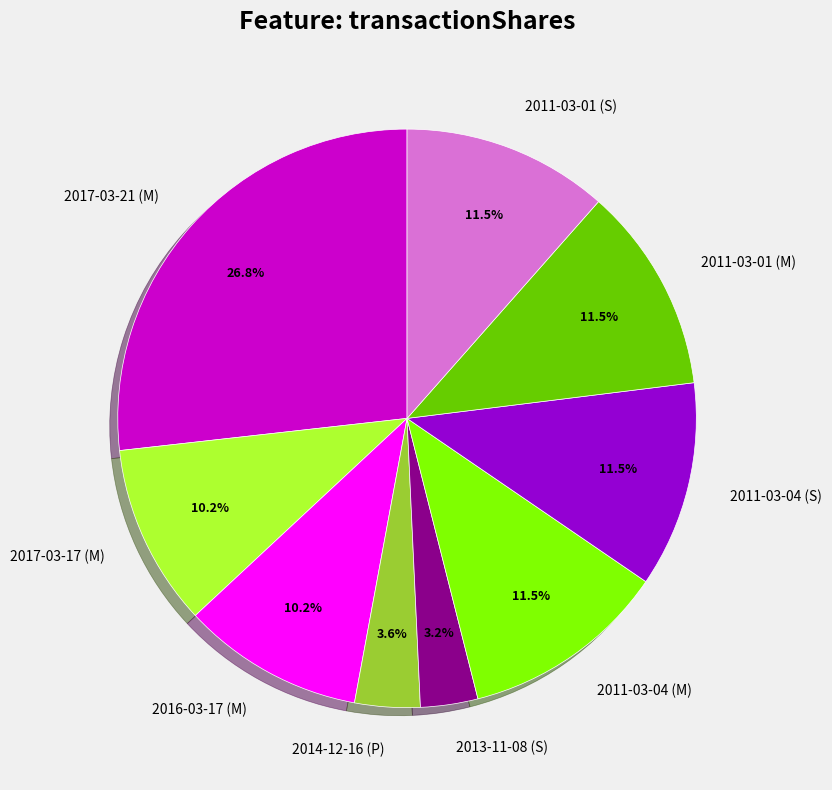

To the nearest percent, what portion does 2016-03-17 (M) represent?

10%